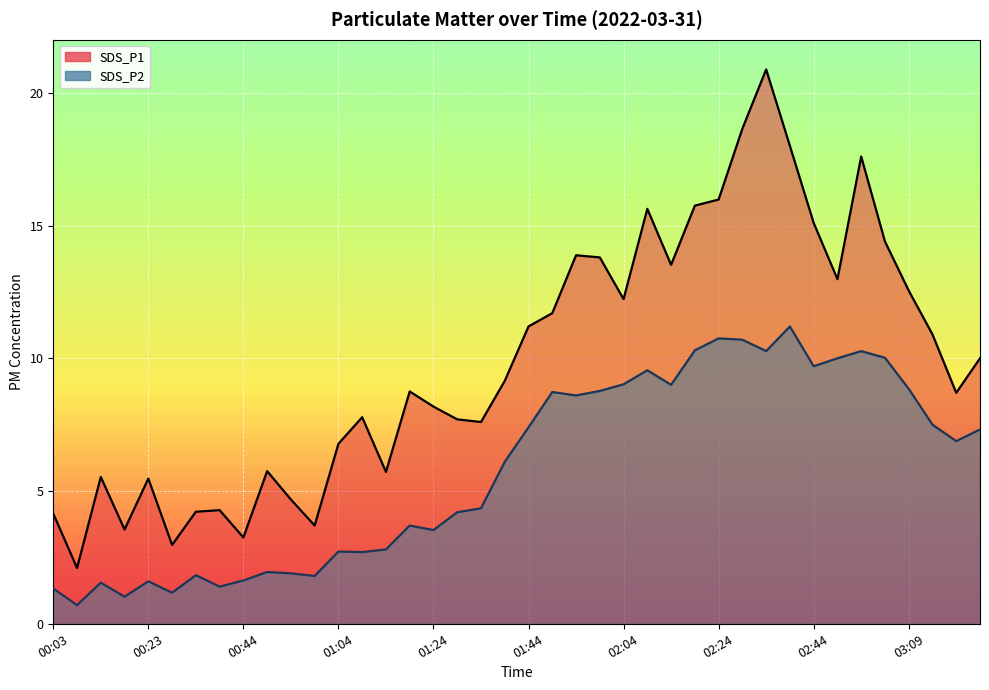

Which series has the widest spread of values?

SDS_P1